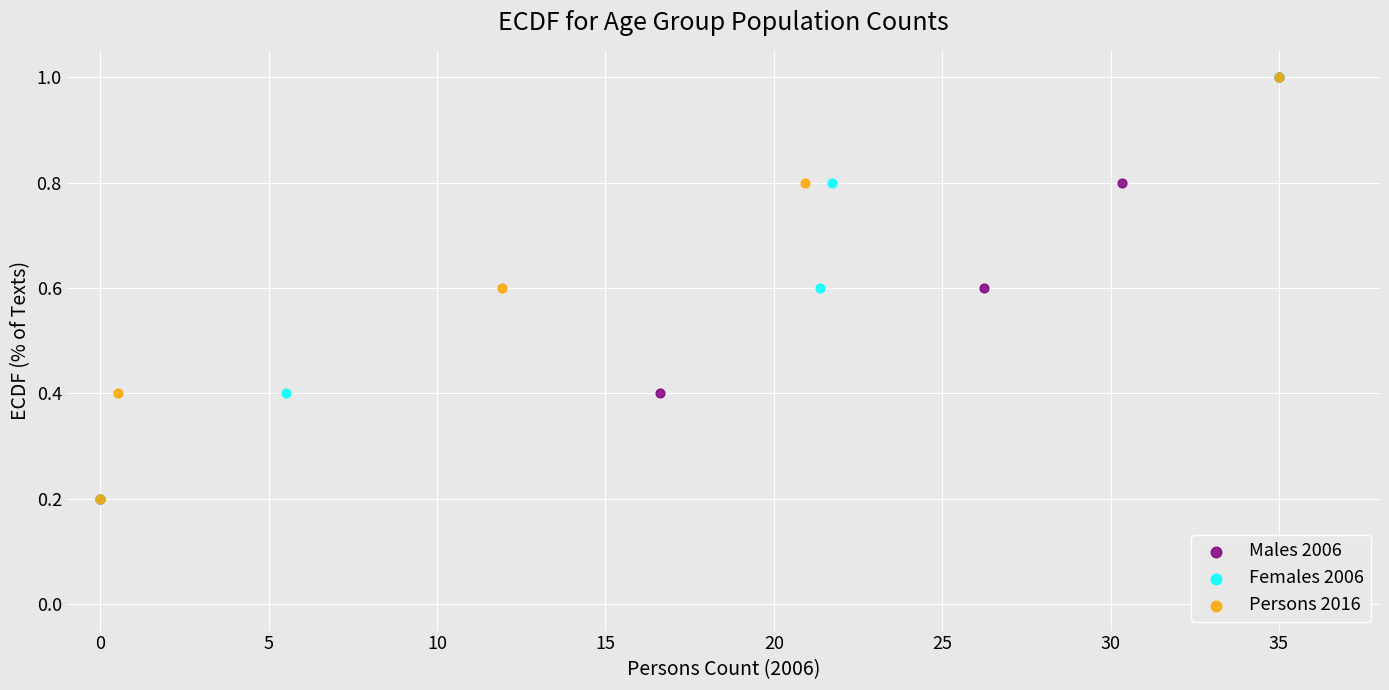

What are all the series names shown in the legend?

Males 2006, Females 2006, Persons 2016